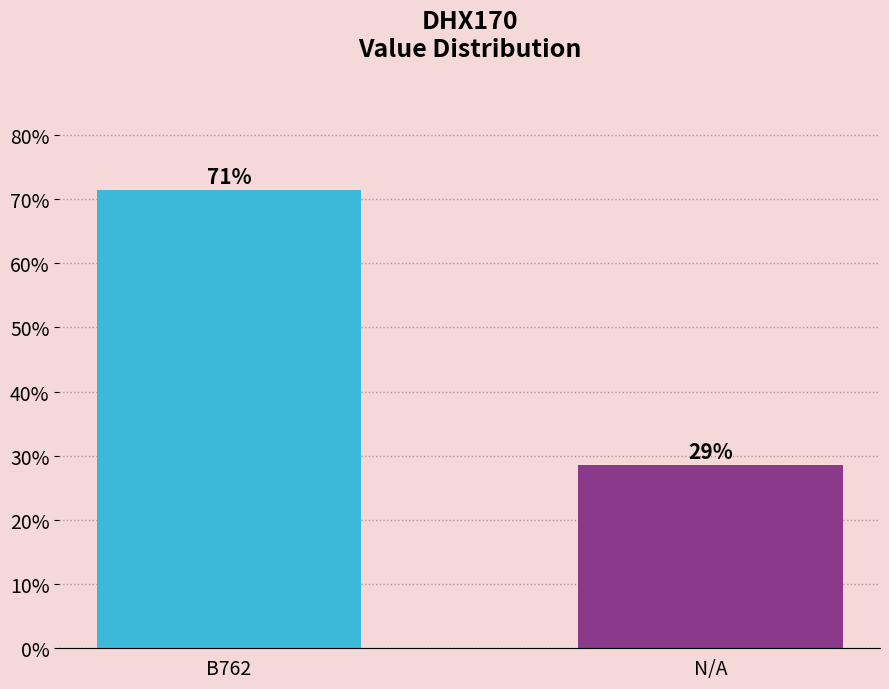

Reading right to left, list all the values displayed in this chart.

28.6	71.4